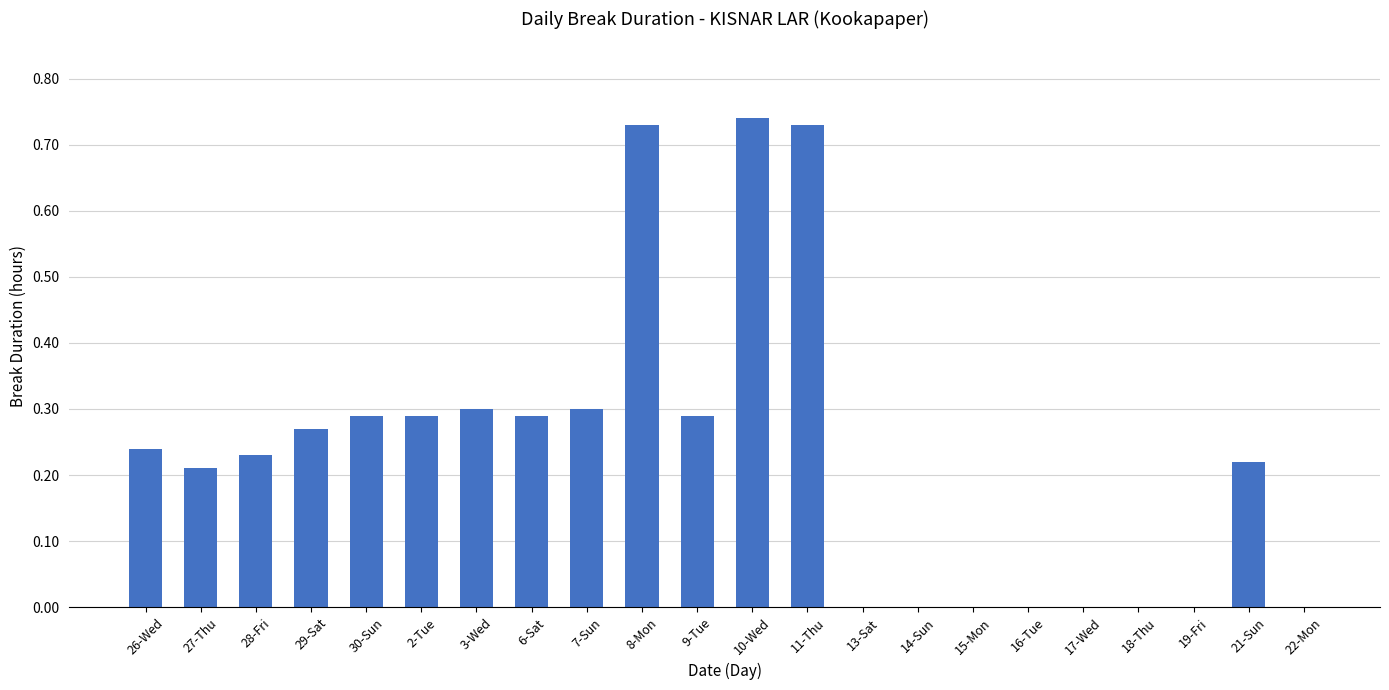

True or false: the data shows 0.2 at 6-Sat.

False